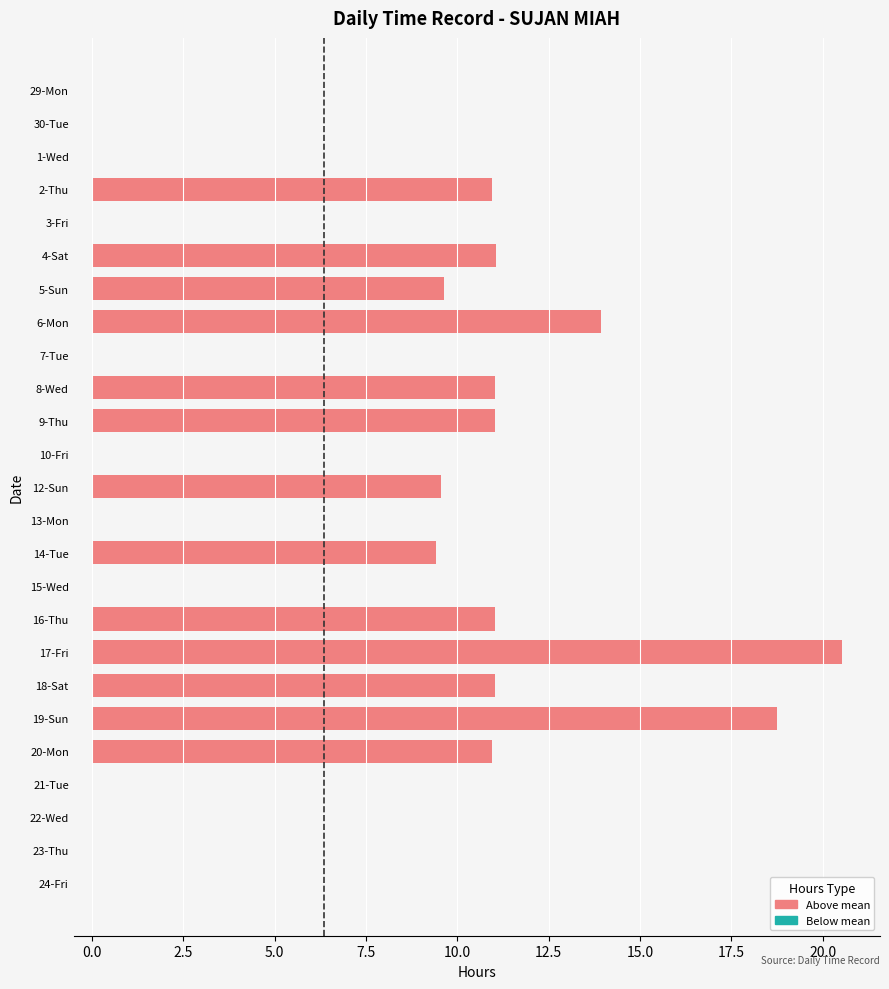

Which has a higher value, 3-Fri or 4-Sat?

4-Sat